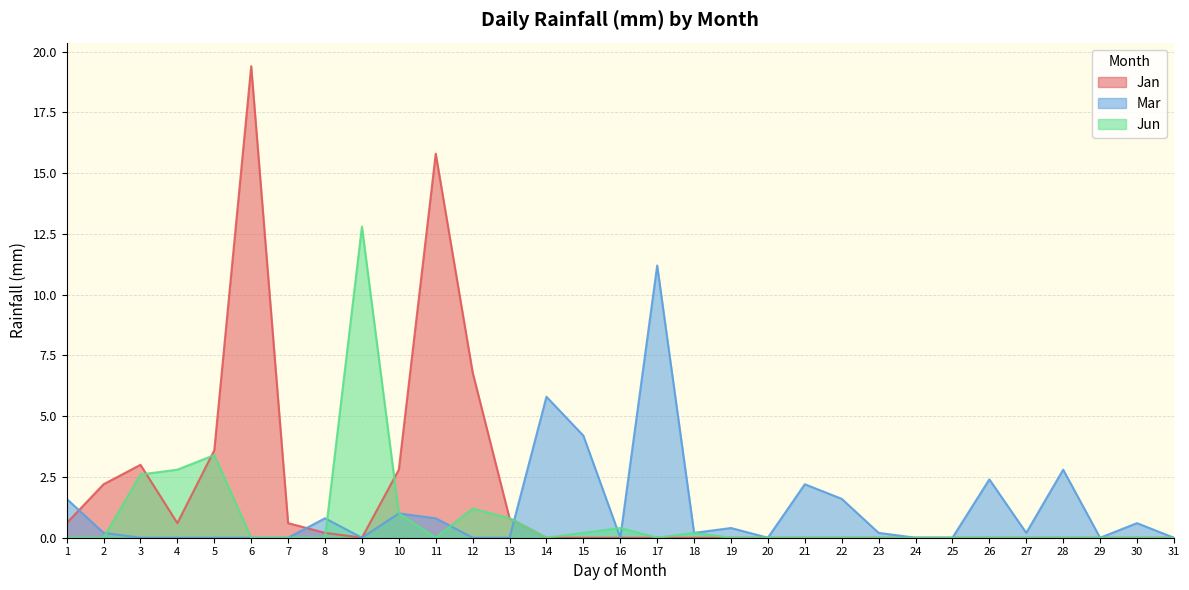

At 19, list the series in order from largest to smallest.

Mar, Jan, Jun